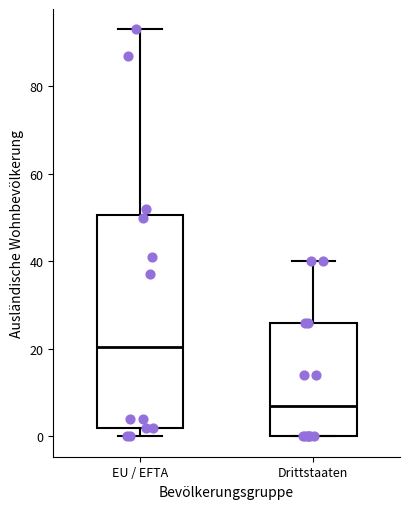

Reading left to right, read every box against the y-axis: the position of its median line, the range the box covers, and the ends of its whiskers. The values are not printed on the chart, so give them approximately, as read against the axis.

EU / EFTA: median 20, box 2 to 50, whiskers 0 to 94
Drittstaaten: median 8, box 0 to 26, whiskers 0 to 40